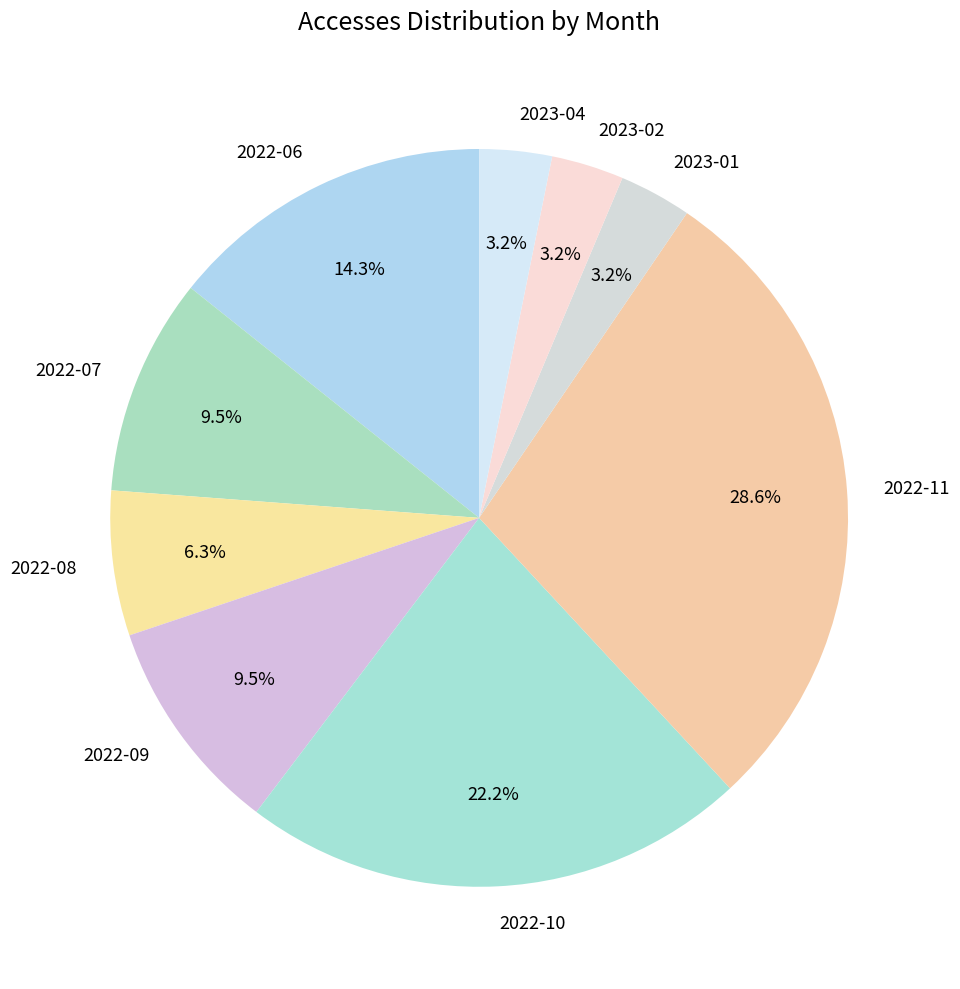

Between 2022-10 and 2022-11, which is larger?

2022-11